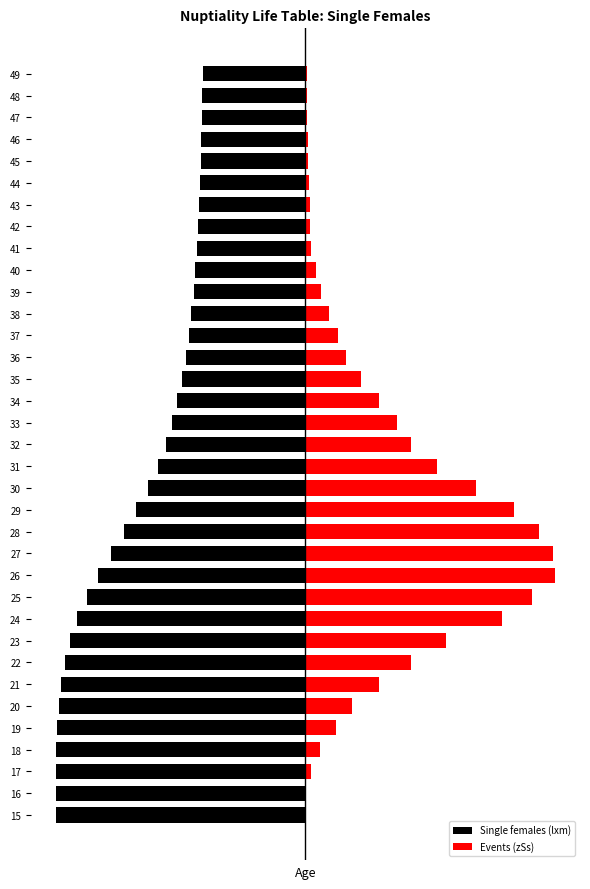

What is the greatest value displayed?

100.0